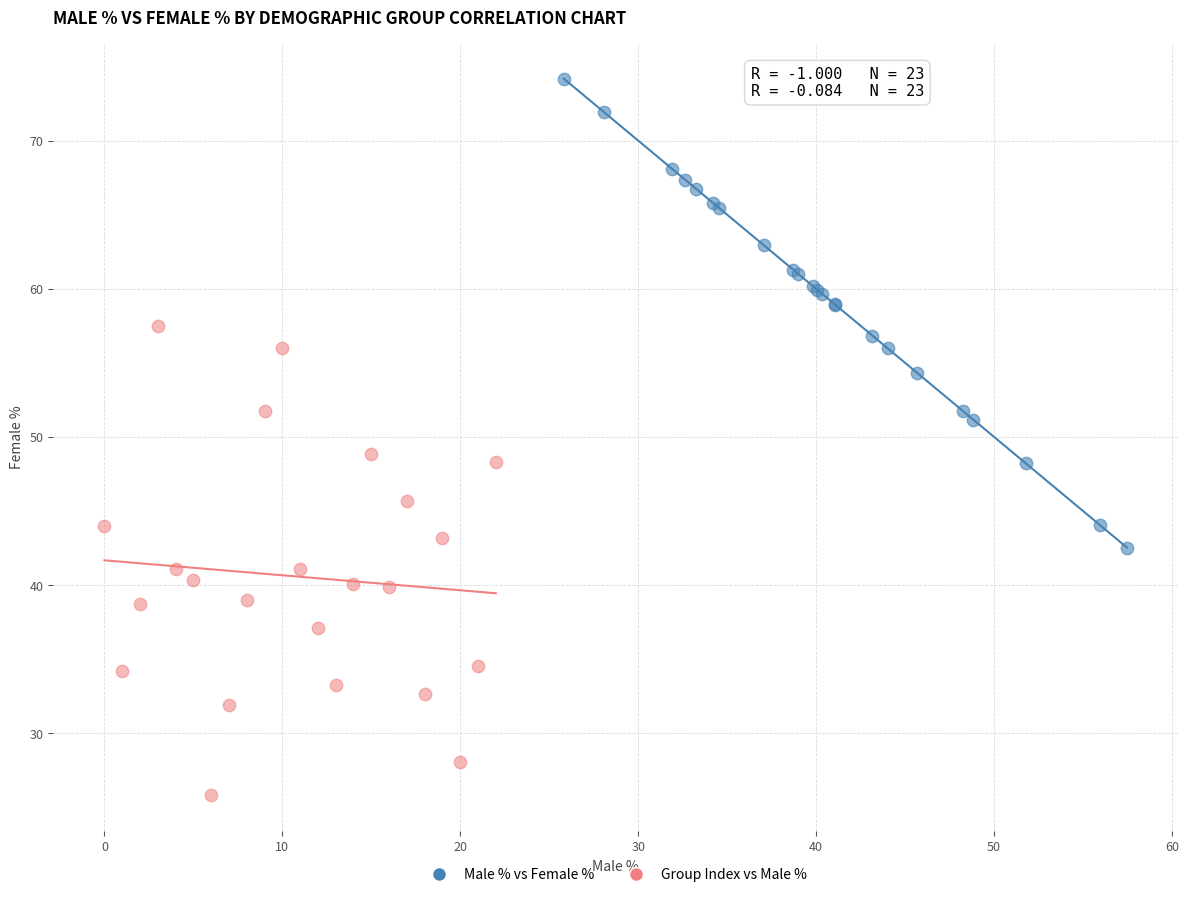

Which series contains the lowest Y value?

Group Index vs Male %